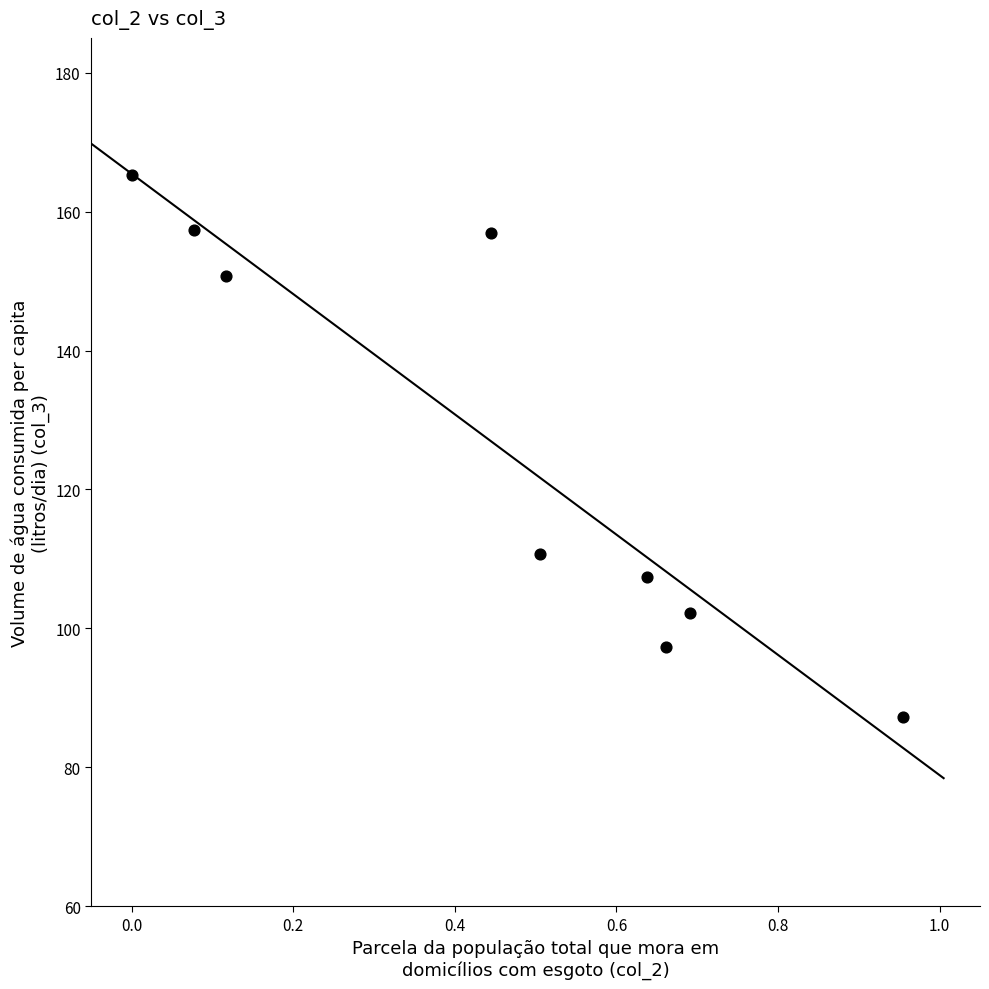

What Y value in the scatter plot is closest to 126?

110.7